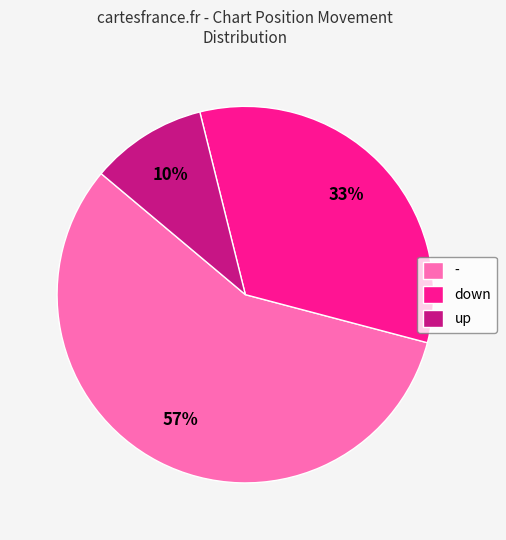

How many slices are in this pie chart?

3